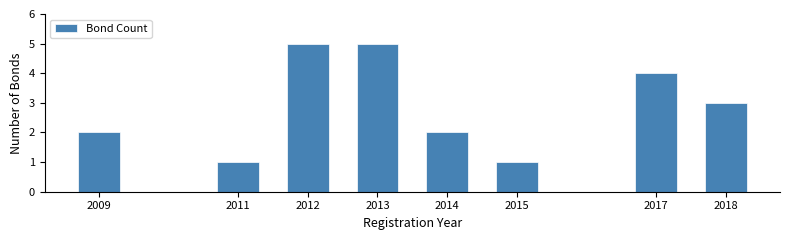

Reading right to left, extract all data points from this chart.

3	4	1	2	5	5	1	2